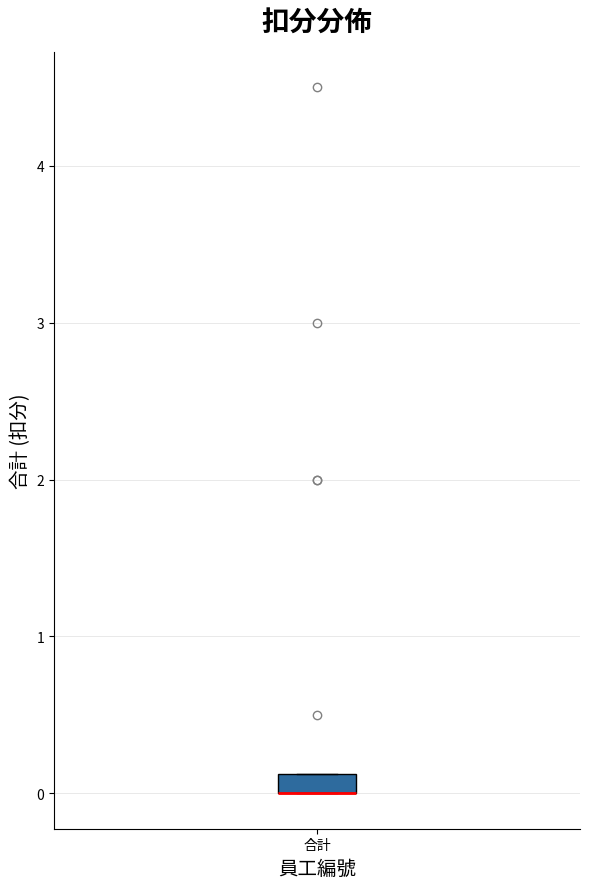

Where is the lower edge of the box for 合計 on the y-axis? The values are not printed on the chart, so give them approximately, as read against the axis.

0.0